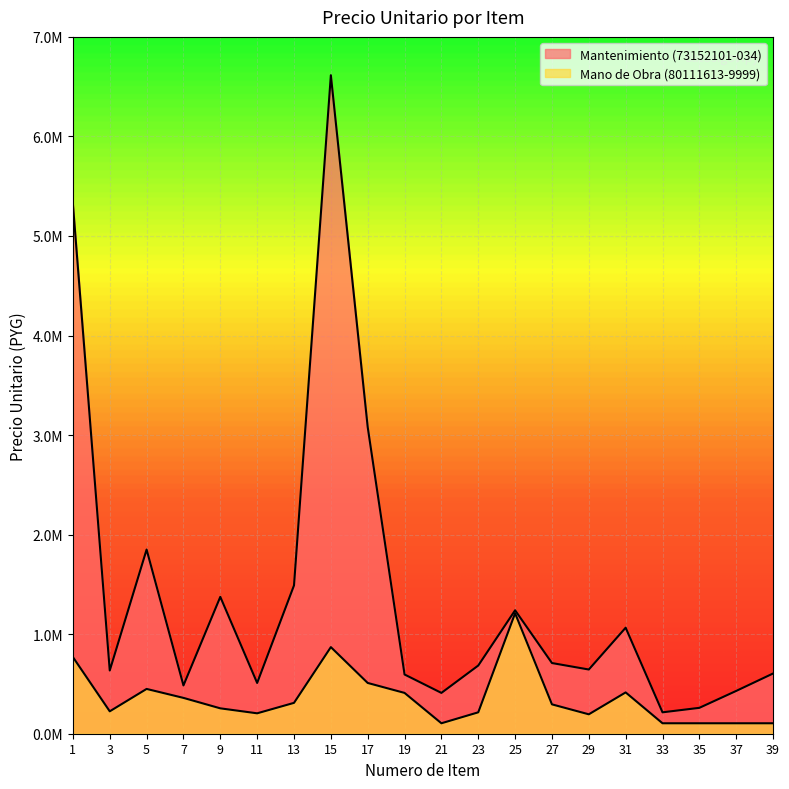

True or false: Mantenimiento (73152101-034) has more than 0 points higher than both neighbors.

True